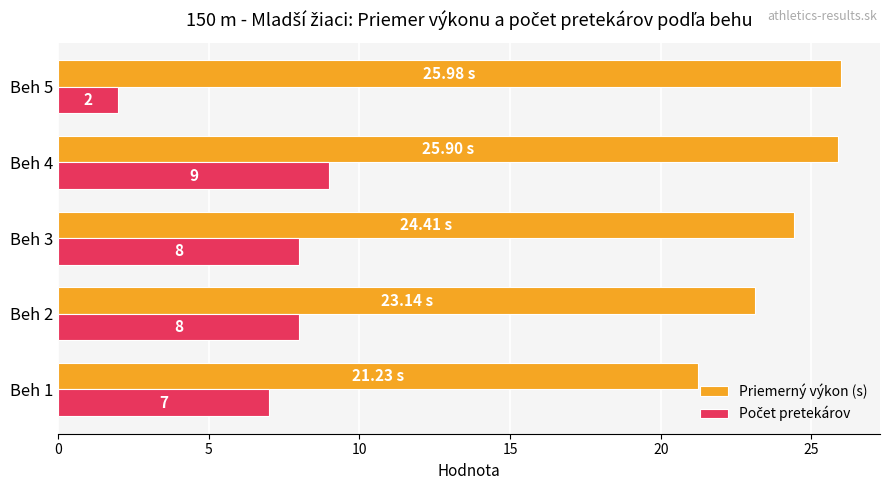

At which category is the sum across all series the highest?

Beh 4